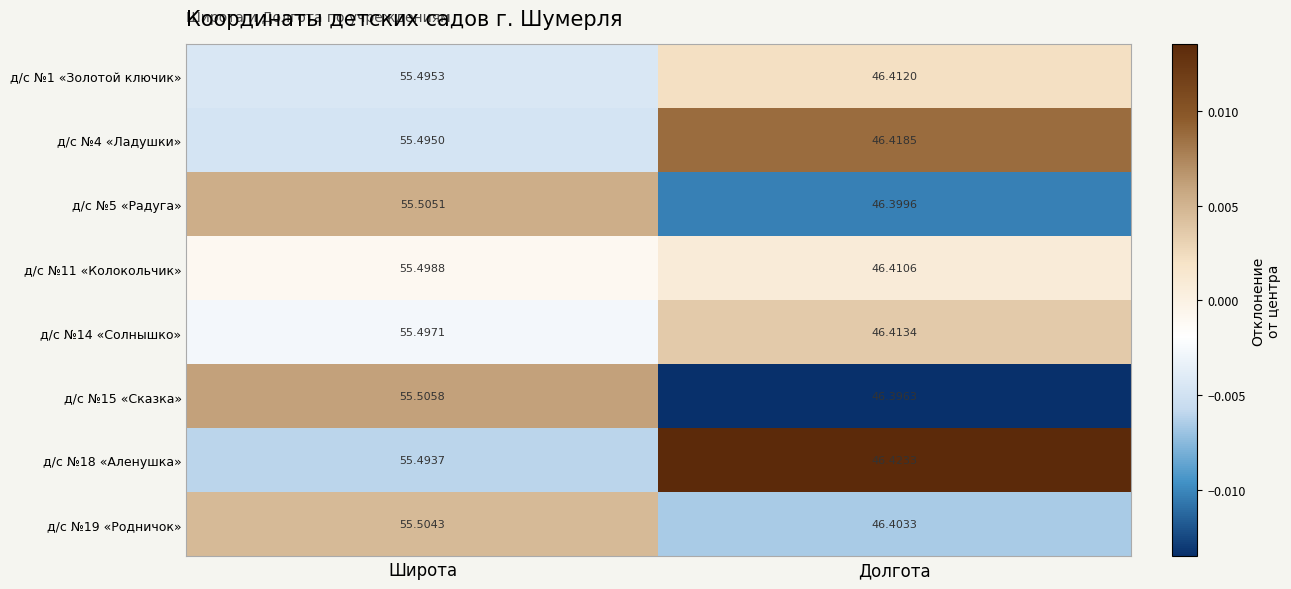

At which category is the sum across all series the highest?

Широта